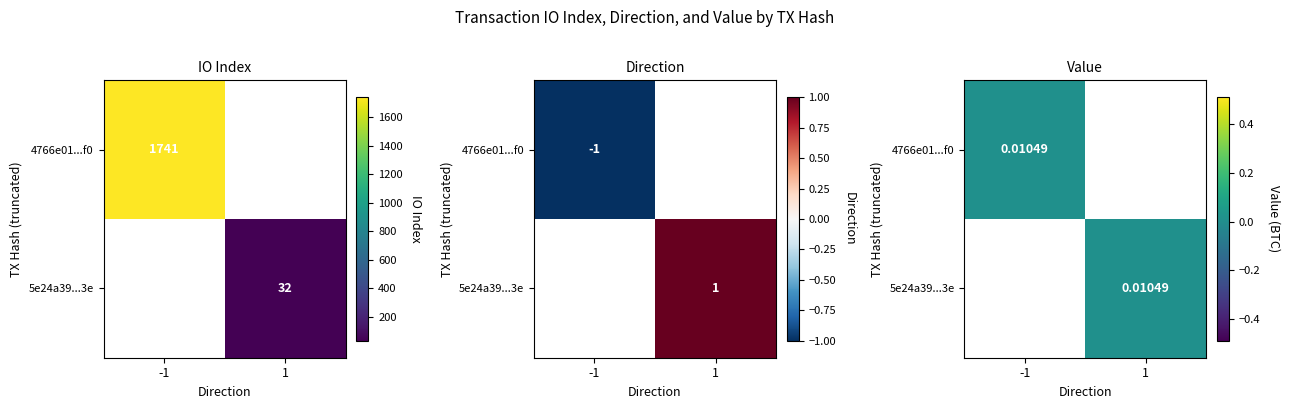

The value of 4766e01102c8a5b8134ac1b18fc9224ff8d62f0 at direction is -1. True or false?

True